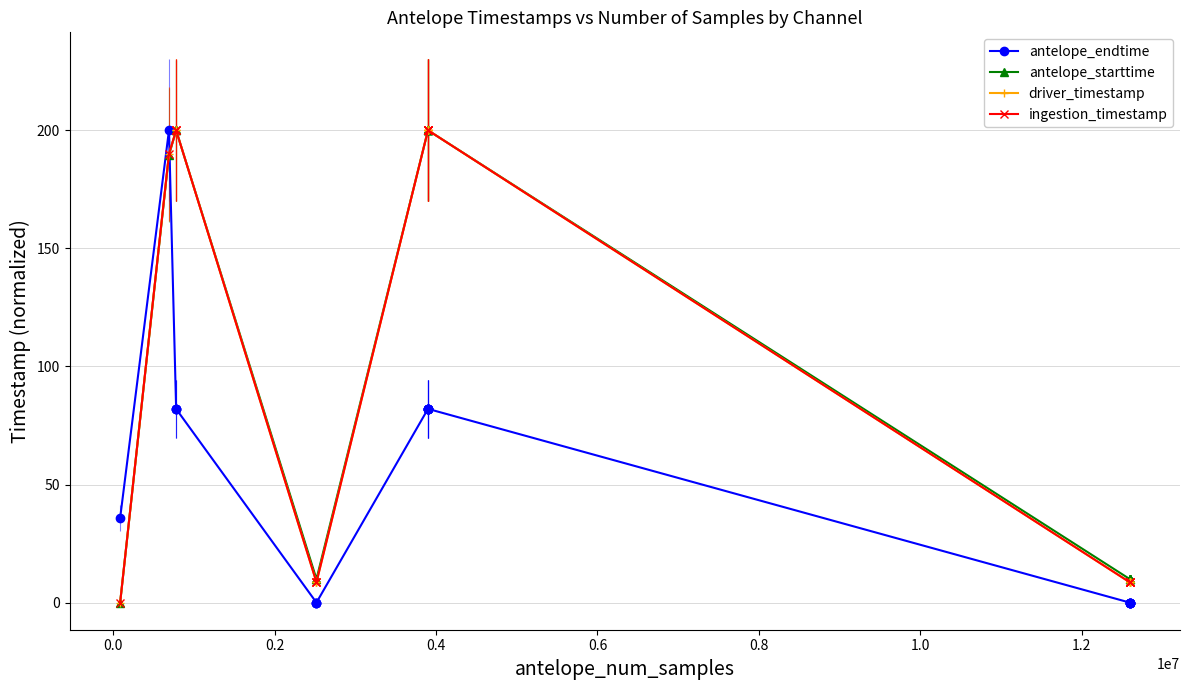

List the series in order of their peak value, highest first.

antelope_endtime, antelope_starttime, driver_timestamp, ingestion_timestamp